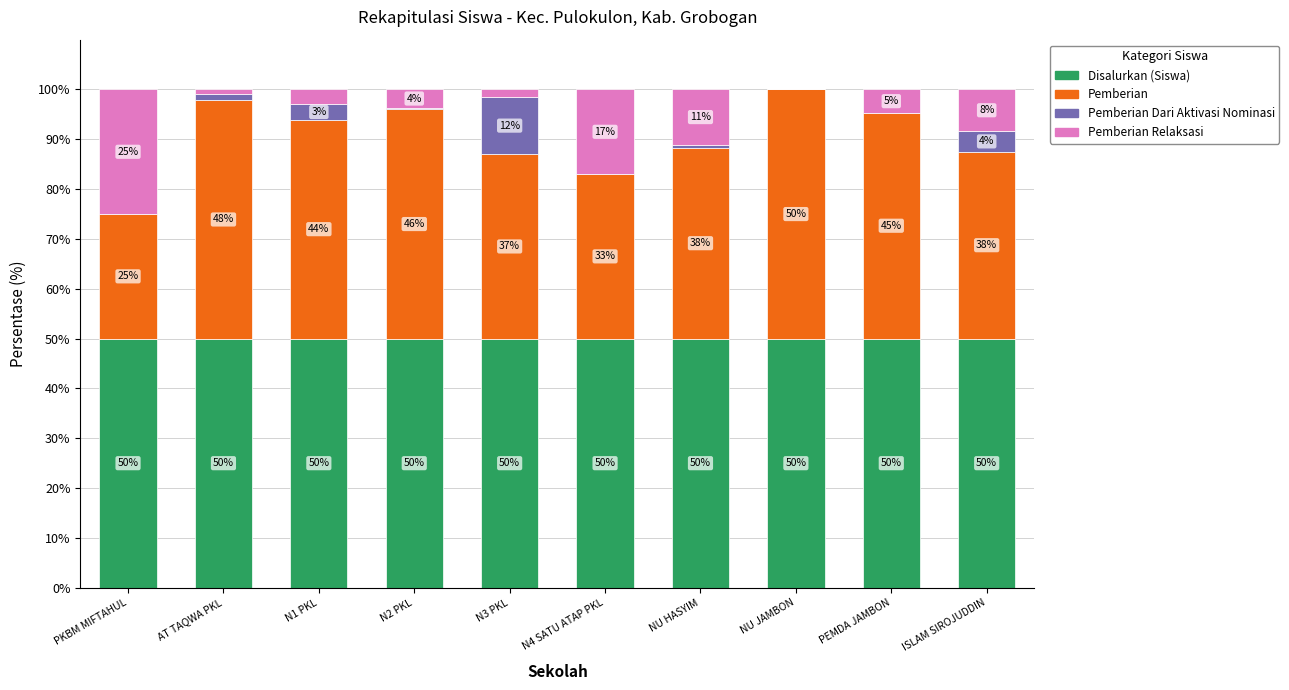

What value does the Disalurkan (Siswa) series have at PKBM MIFTAHUL?

50.0